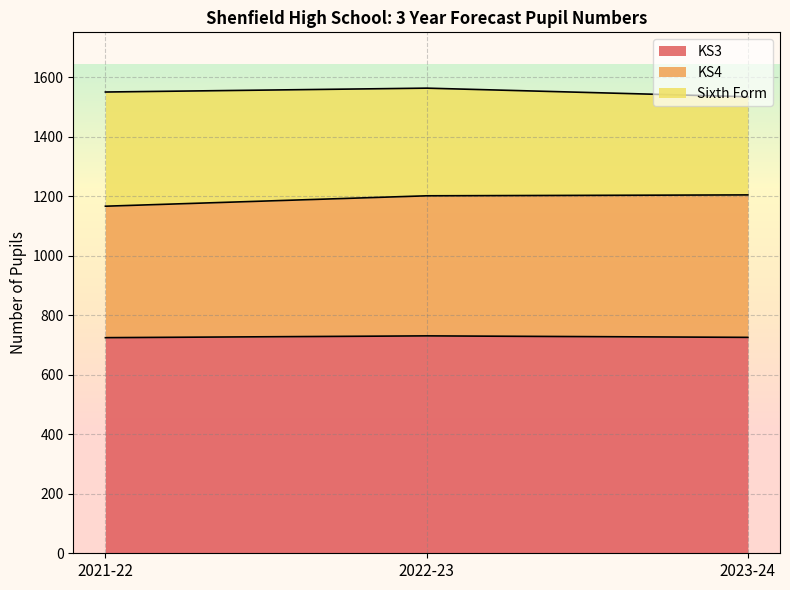

What is the value of the KS3 point at the 1st from the left?

725